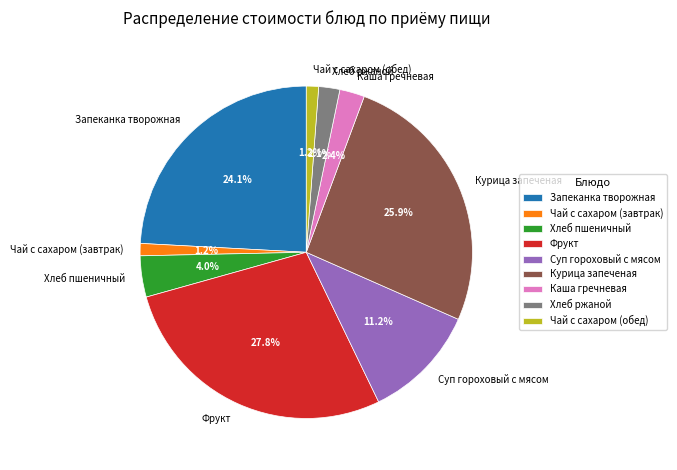

How many slices are in this pie chart?

9